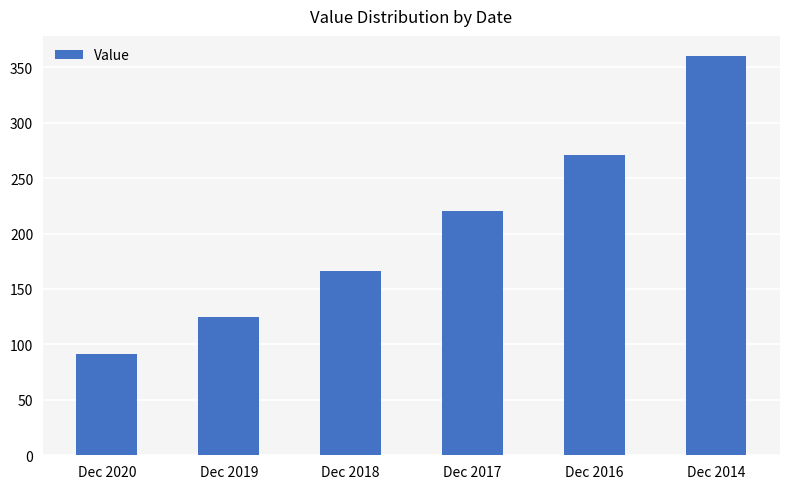

Reading left to right, transcribe all the data shown in this chart.

90.9	125.1	166.2	220.0	270.5	360.2